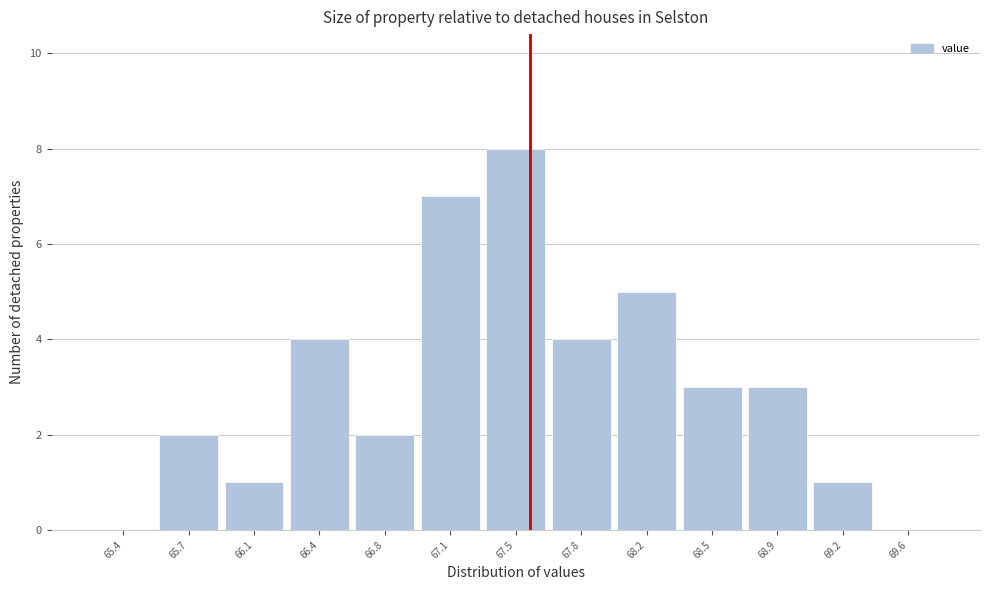

Reading left to right, transcribe this chart: for each bar, give the range it covers on the x-axis and its height. Neither the bar edges nor the heights are printed on the chart, so give them approximately, as read against the axes.

65.20 to 65.55: 0
65.55 to 65.90: 2
65.90 to 66.25: 1
66.25 to 66.60: 4
66.60 to 66.95: 2
66.95 to 67.30: 7
67.30 to 67.65: 8
67.65 to 68.00: 4
68.00 to 68.35: 5
68.35 to 68.70: 3
68.70 to 69.05: 3
69.05 to 69.40: 1
69.40 to 69.75: 0